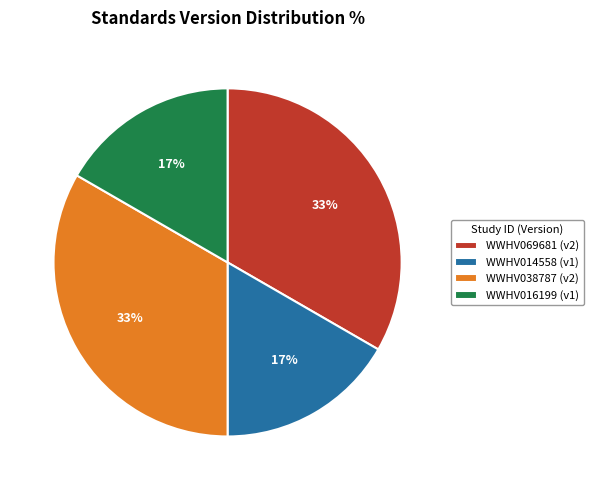

How many slices are in this pie chart?

4